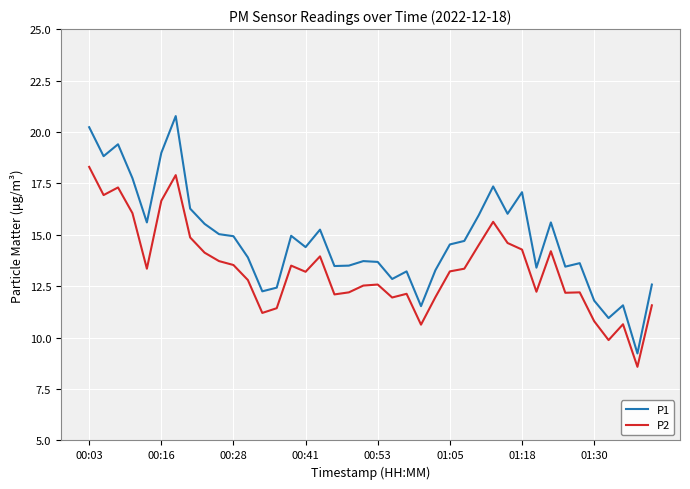

List the series in order of their peak value, lowest first.

P2, P1